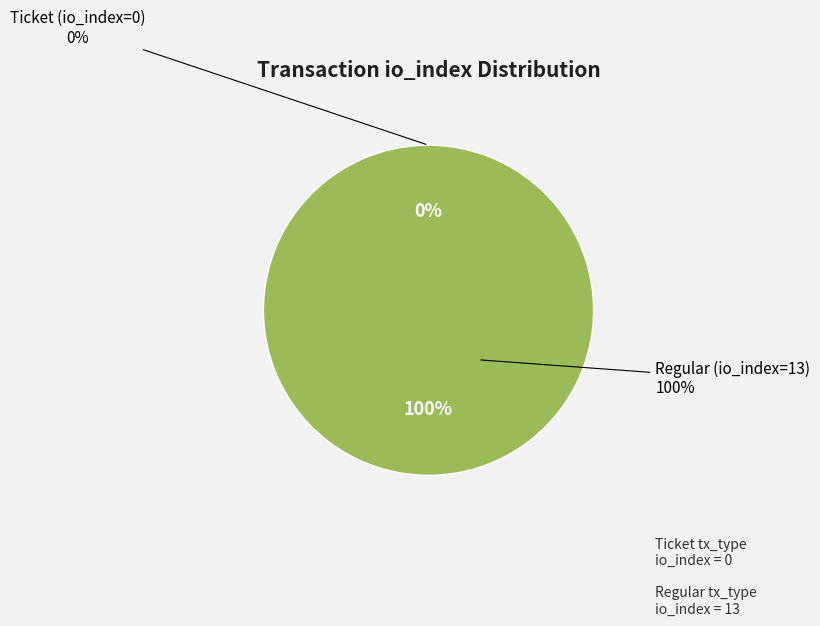

Is there a majority slice in this chart?

Yes